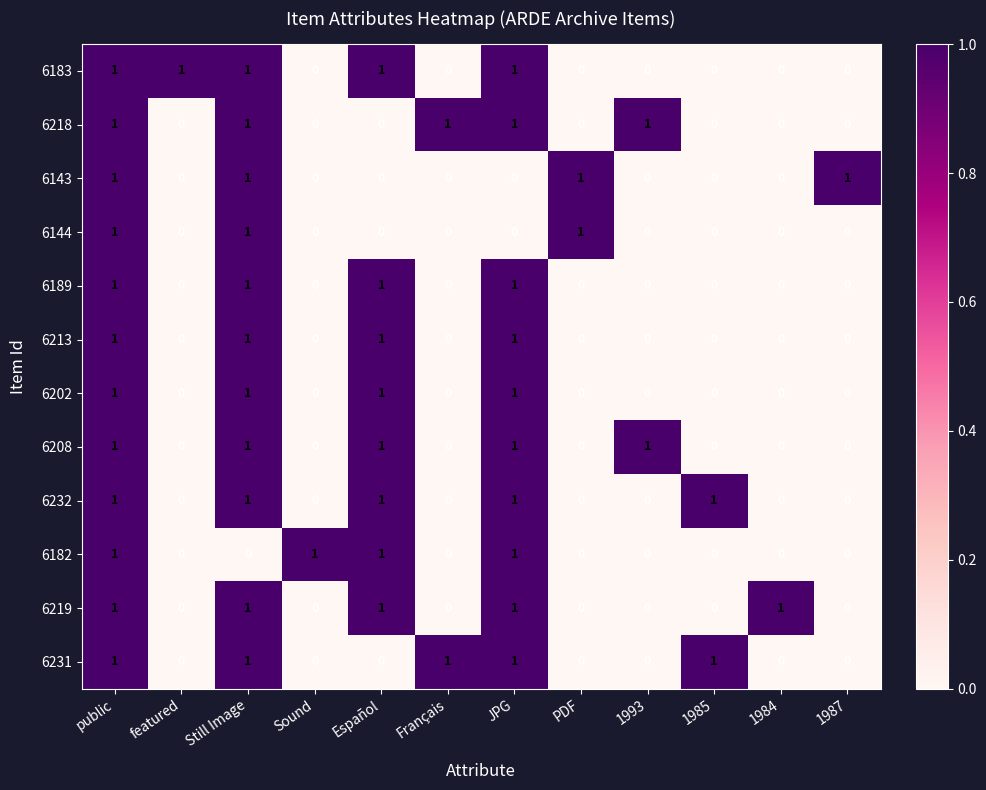

Count the 6232 values in the range 0 to 1.

12